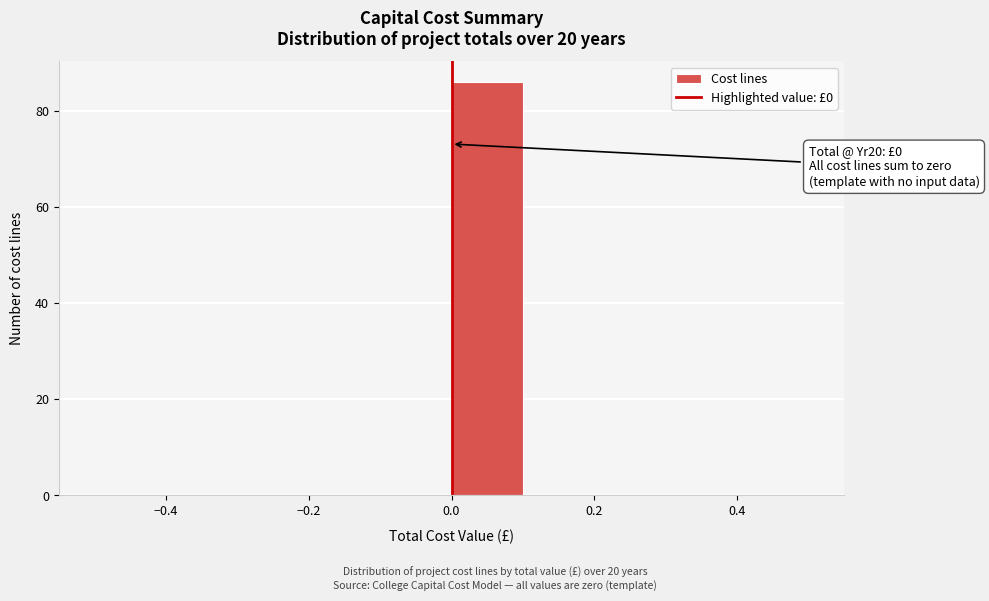

Over which range of the x-axis is the bar tallest?

0.0 to 0.1